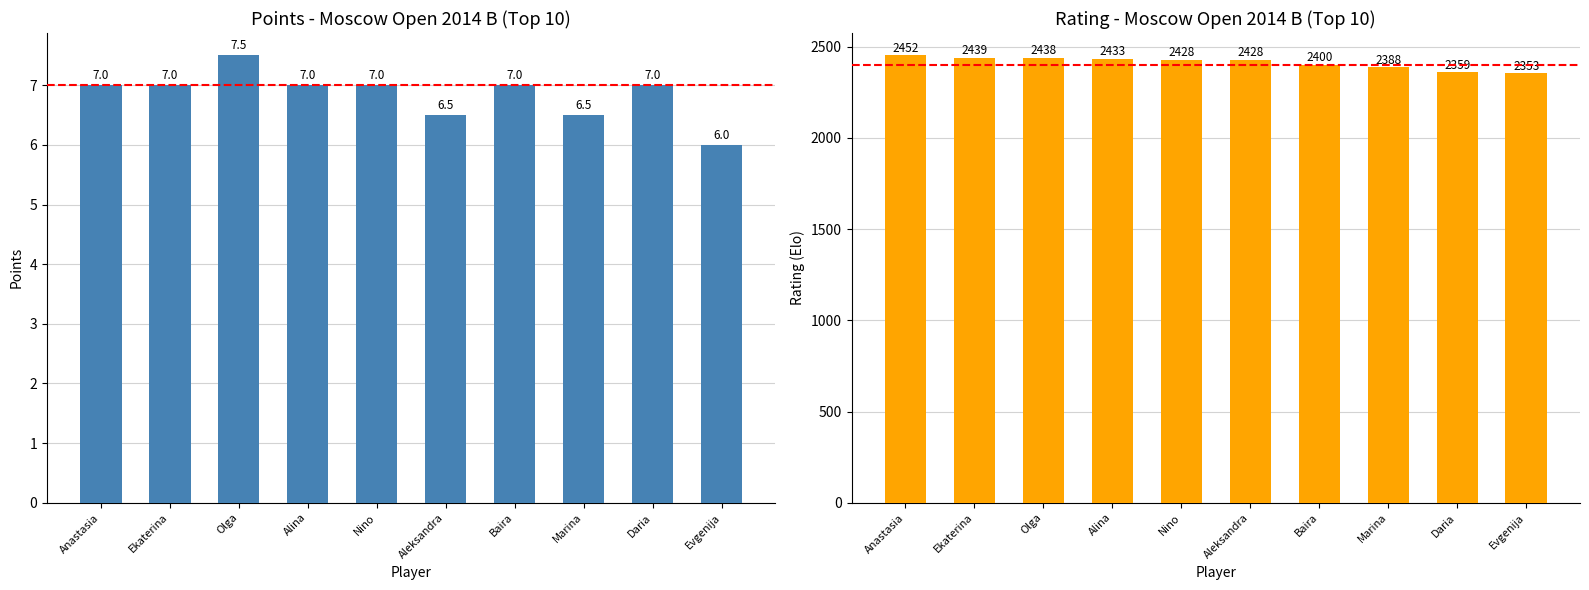

Between Nino and Evgenija, which series saw the biggest shift?

Rating